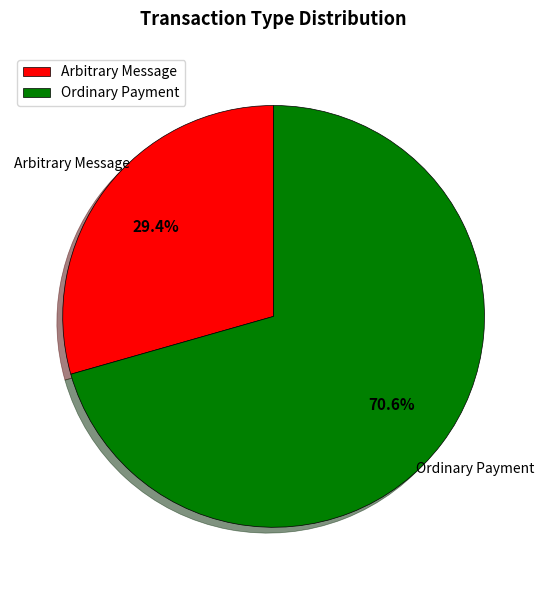

Rank the categories by value from lowest to highest.

Arbitrary Message, Ordinary Payment